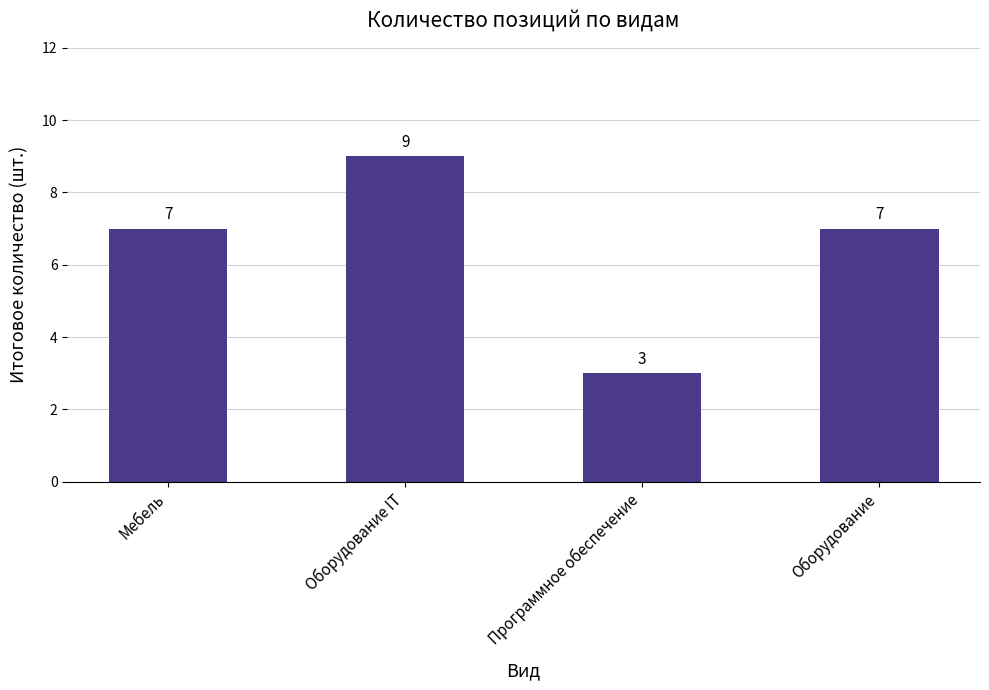

The chart shows a value of 7 at Оборудование. True or false?

True